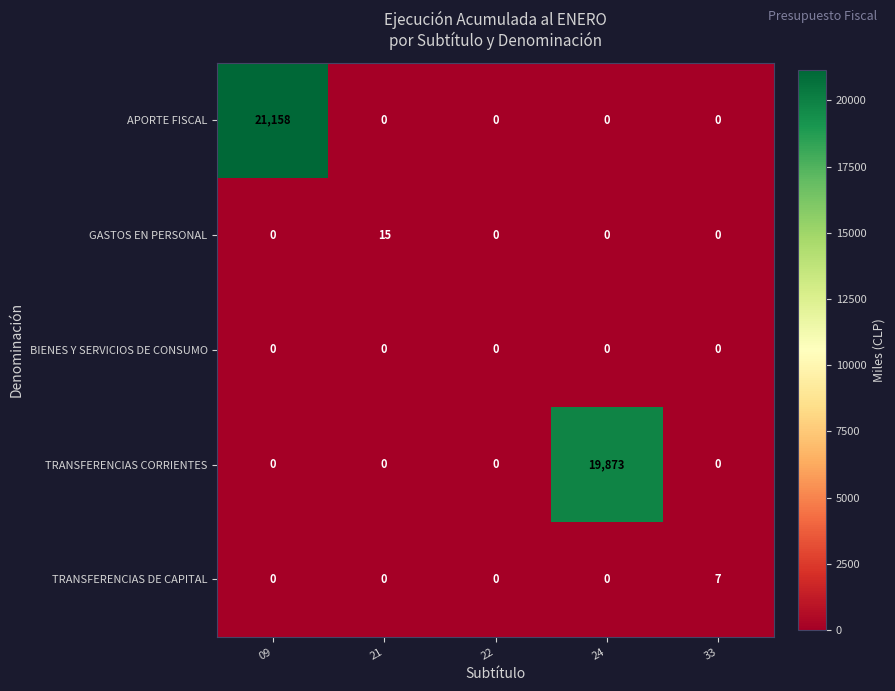

Which series has the widest spread of values?

APORTE FISCAL